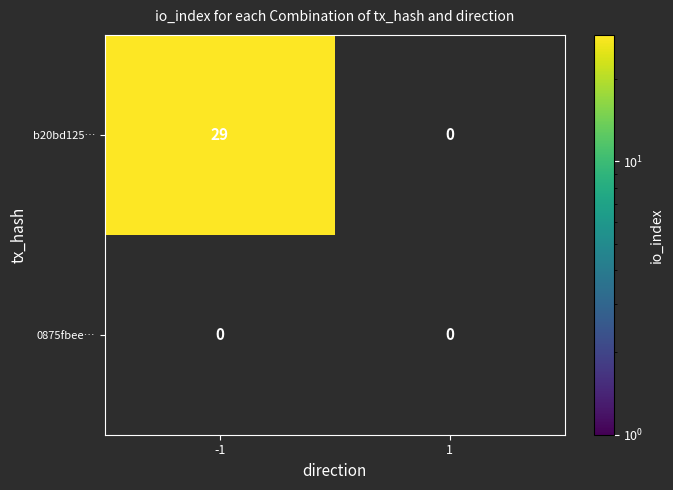

Reading left to right, what are all the values shown in this chart?

b20bd125…: 29	0
0875fbee…: 0	0